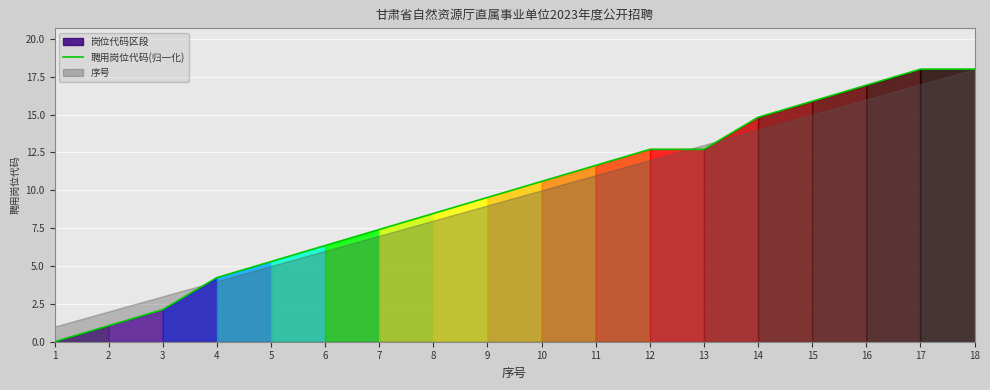

The chart shows a value of 12.7 at 13. True or false?

True